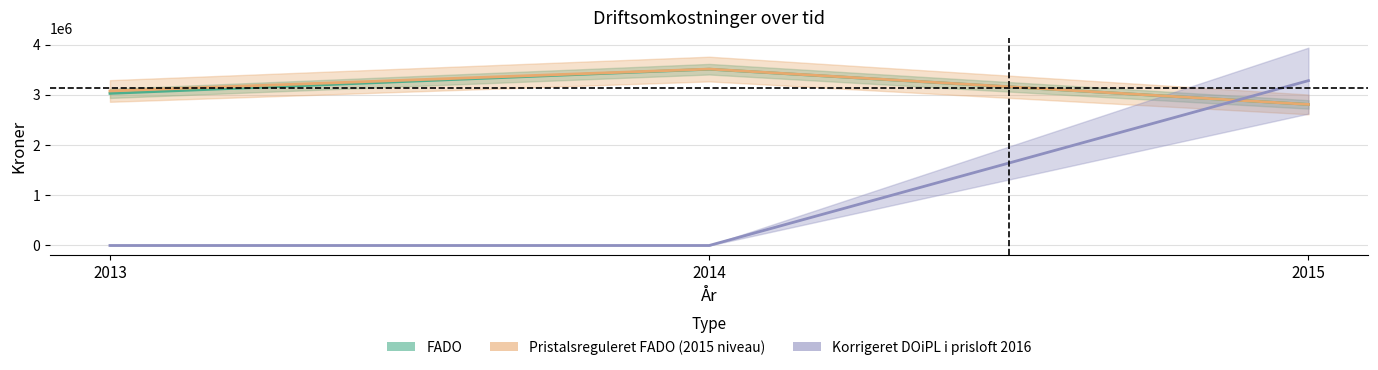

How many positive values does the Korrigeret DOiPL i prisloft 2016 series have?

1